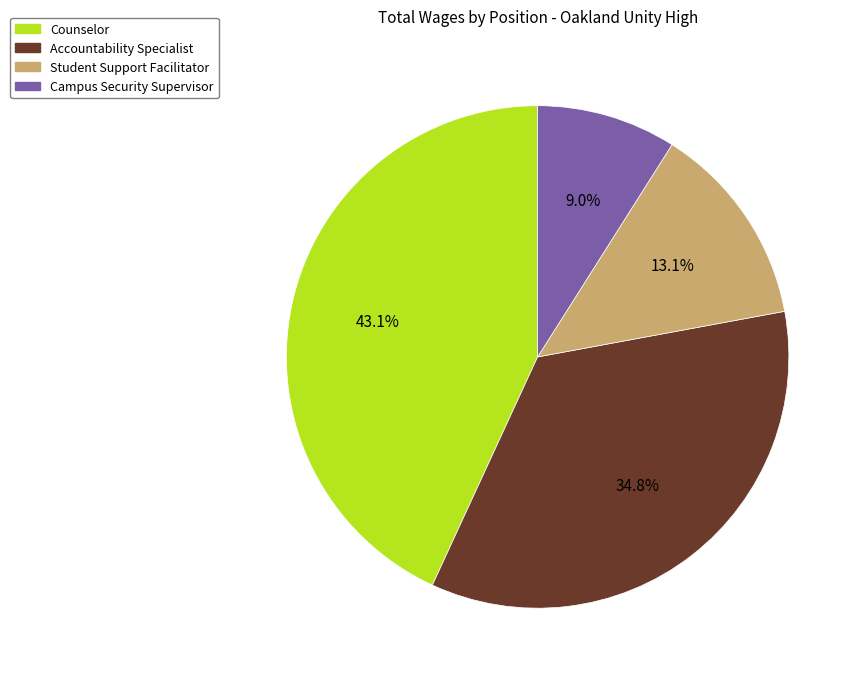

Is it true that Campus Security Supervisor is 1% of the pie?

False